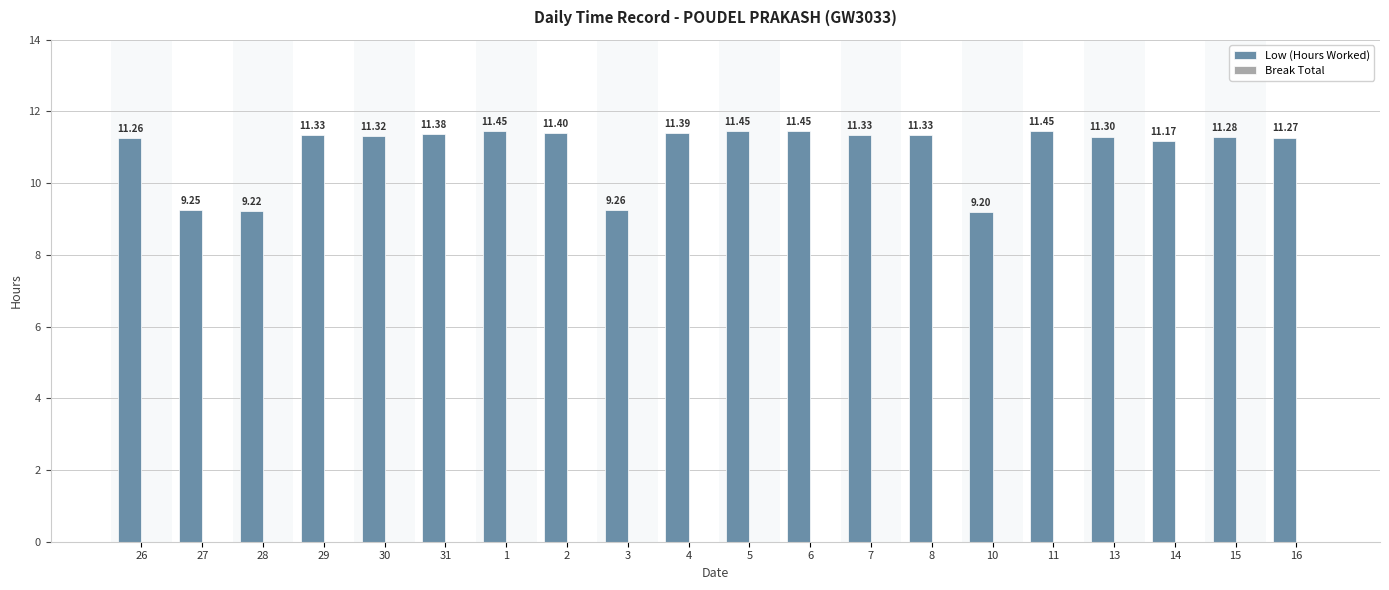

How many distinct data groups are displayed?

1